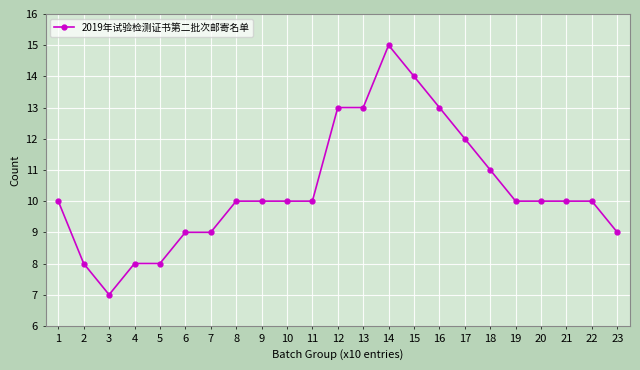

How many values are between 9 and 12?

14